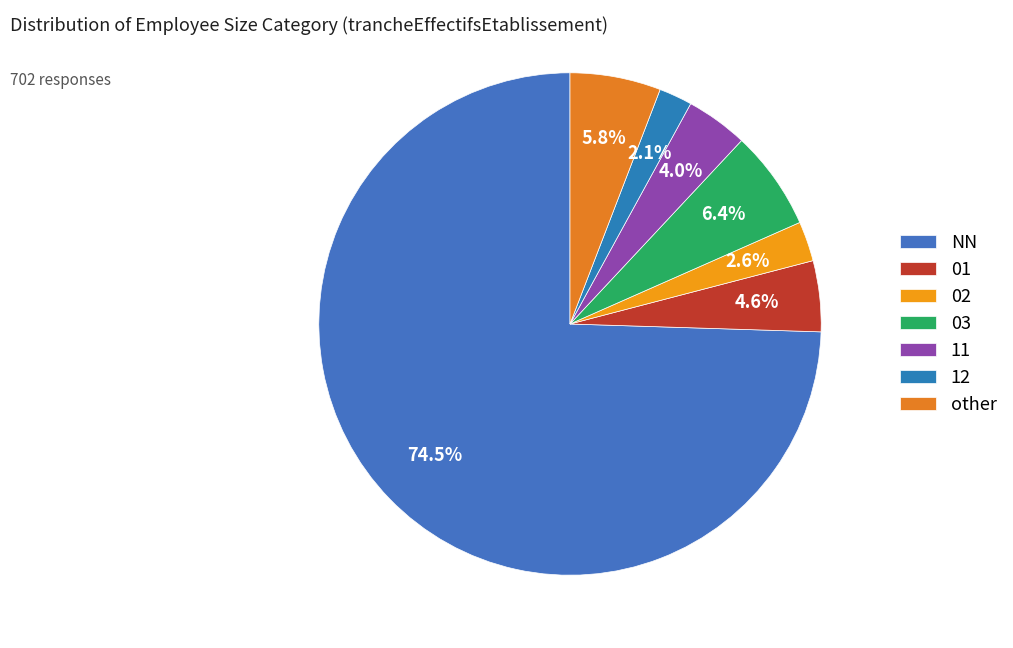

Approximately how many times larger is the value at 03 compared to 12?

3.0